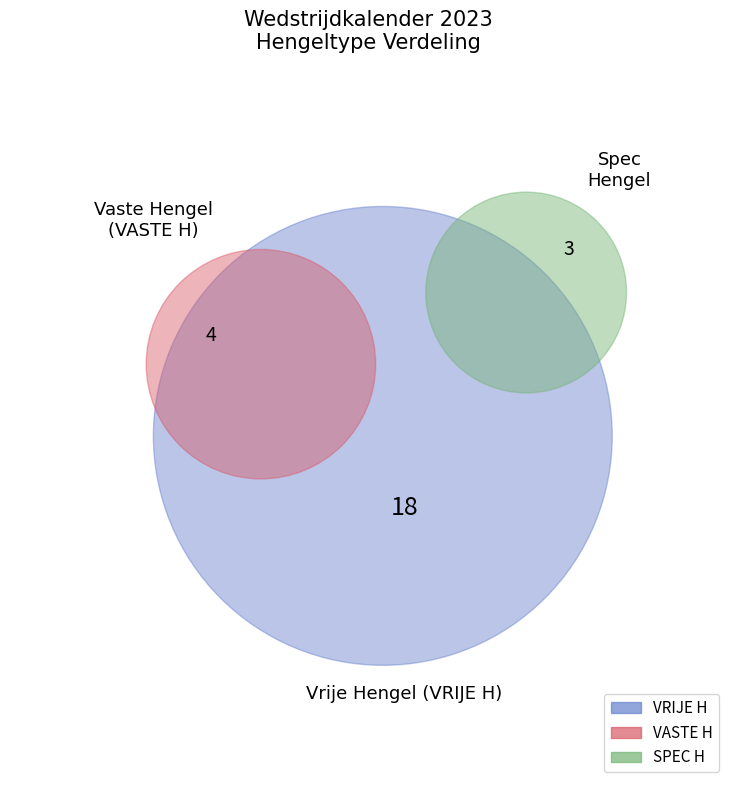

To the nearest percent, what is the difference between the largest and smallest slice percentages?

60%